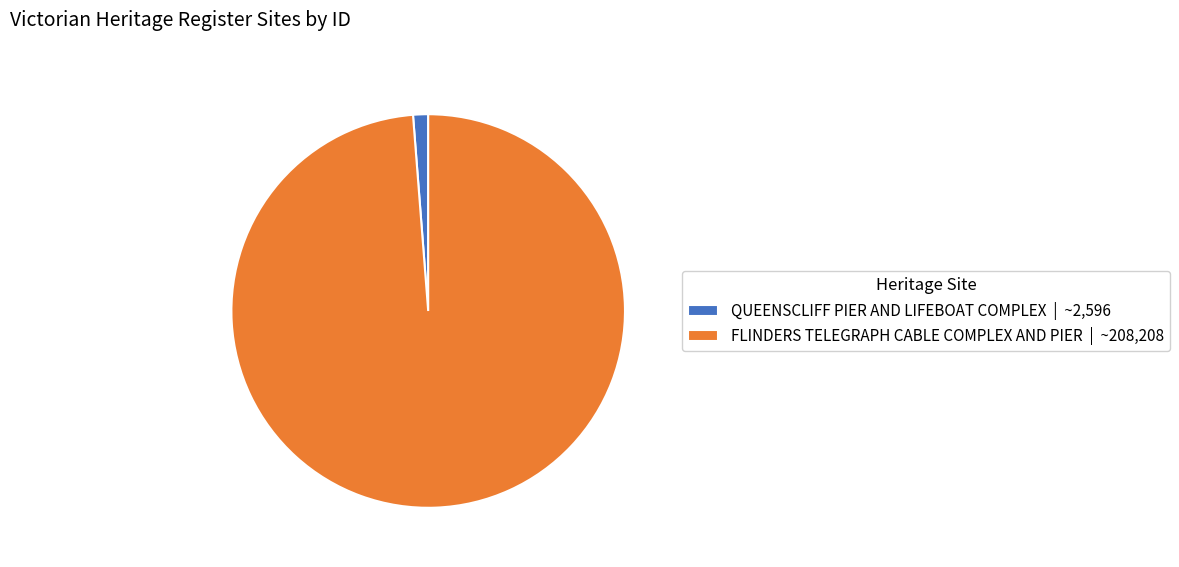

Between QUEENSCLIFF PIER AND LIFEBOAT COMPLEX | ~2,596 and FLINDERS TELEGRAPH CABLE COMPLEX AND PIER | ~208,208, which is larger?

FLINDERS TELEGRAPH CABLE COMPLEX AND PIER | ~208,208